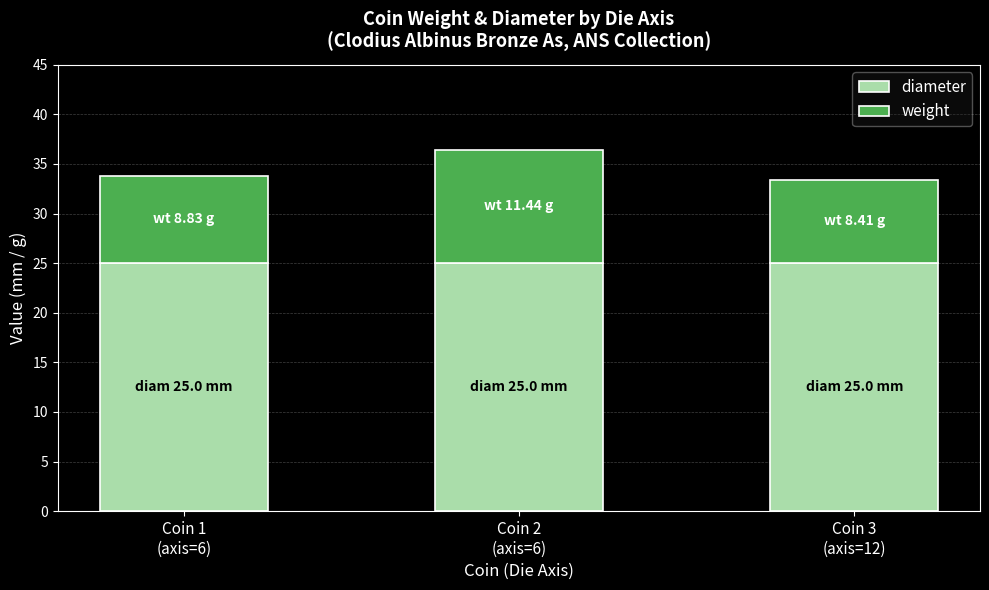

Does the chart contain stacked bars?

Yes